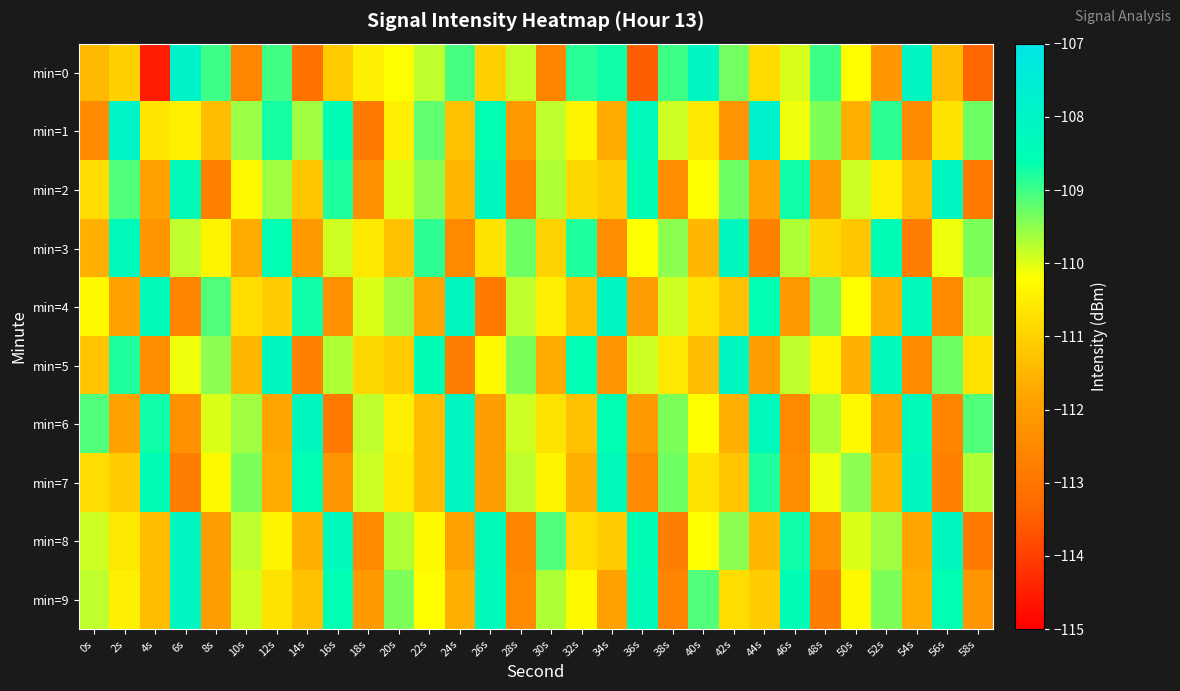

Reading right to left, transcribe all the data shown in this chart.

min=0: 58s=-113.4	56s=-111.4	54s=-108.1	52s=-112.2	50s=-110.2	48s=-109.0	46s=-109.9	44s=-110.8	42s=-109.3	40s=-108.1	38s=-109.0	36s=-113.5	34s=-108.7	32s=-108.9	30s=-112.6	28s=-109.8	26s=-111.0	24s=-109.1	22s=-109.8	20s=-110.2	18s=-110.5	16s=-111.1	14s=-113.1	12s=-109.0	10s=-112.6	8s=-109.0	6s=-107.8	4s=-114.5	2s=-111.0	0s=-111.5
min=1: 58s=-109.3	56s=-110.7	54s=-112.5	52s=-108.9	50s=-111.6	48s=-109.4	46s=-110.1	44s=-107.8	42s=-112.2	40s=-110.6	38s=-109.9	36s=-108.3	34s=-111.7	32s=-110.4	30s=-109.8	28s=-112.1	26s=-108.6	24s=-111.3	22s=-109.2	20s=-110.5	18s=-112.9	16s=-108.5	14s=-109.6	12s=-108.7	10s=-109.6	8s=-111.4	6s=-110.4	4s=-110.6	2s=-107.9	0s=-112.4
min=2: 58s=-112.9	56s=-108.1	54s=-111.4	52s=-110.5	50s=-109.9	48s=-112.0	46s=-108.7	44s=-111.8	42s=-109.3	40s=-110.2	38s=-112.4	36s=-108.5	34s=-111.1	32s=-110.9	30s=-109.7	28s=-112.6	26s=-108.2	24s=-111.5	22s=-109.5	20s=-110.0	18s=-112.3	16s=-108.8	14s=-111.2	12s=-109.6	10s=-110.3	8s=-112.7	6s=-108.4	4s=-111.9	2s=-109.1	0s=-110.8
min=3: 58s=-109.4	56s=-110.1	54s=-112.8	52s=-108.5	50s=-111.2	48s=-110.9	46s=-109.7	44s=-112.7	42s=-108.2	40s=-111.5	38s=-109.5	36s=-110.2	34s=-112.4	32s=-108.8	30s=-111.0	28s=-109.3	26s=-110.7	24s=-112.5	22s=-108.9	20s=-111.3	18s=-110.6	16s=-109.9	14s=-112.1	12s=-108.6	10s=-111.7	8s=-110.4	6s=-109.8	4s=-112.2	2s=-108.3	0s=-111.6
min=4: 58s=-109.7	56s=-112.5	54s=-108.3	52s=-111.6	50s=-110.2	48s=-109.4	46s=-112.1	44s=-108.6	42s=-111.3	40s=-110.7	38s=-109.9	36s=-112.0	34s=-108.1	32s=-111.4	30s=-110.5	28s=-109.8	26s=-112.9	24s=-108.2	22s=-111.8	20s=-109.6	18s=-110.0	16s=-112.3	14s=-108.7	12s=-111.1	10s=-110.8	8s=-109.1	6s=-112.6	4s=-108.4	2s=-111.9	0s=-110.3
min=5: 58s=-110.7	56s=-109.3	54s=-112.5	52s=-108.3	50s=-111.6	48s=-110.4	46s=-109.8	44s=-112.0	42s=-108.1	40s=-111.4	38s=-110.6	36s=-109.9	34s=-112.2	32s=-108.6	30s=-111.7	28s=-109.4	26s=-110.3	24s=-112.8	22s=-108.5	20s=-111.1	18s=-110.9	16s=-109.7	14s=-112.7	12s=-108.2	10s=-111.5	8s=-109.5	6s=-110.1	4s=-112.4	2s=-108.8	0s=-111.2
min=6: 58s=-109.1	56s=-112.6	54s=-108.4	52s=-111.9	50s=-110.3	48s=-109.7	46s=-112.5	44s=-108.3	42s=-111.6	40s=-110.2	38s=-109.4	36s=-112.1	34s=-108.6	32s=-111.3	30s=-110.7	28s=-109.9	26s=-112.0	24s=-108.1	22s=-111.4	20s=-110.5	18s=-109.8	16s=-112.9	14s=-108.2	12s=-111.8	10s=-109.6	8s=-110.0	6s=-112.3	4s=-108.7	2s=-111.9	0s=-109.1
min=7: 58s=-109.7	56s=-112.7	54s=-108.2	52s=-111.5	50s=-109.5	48s=-110.1	46s=-112.4	44s=-108.8	42s=-111.2	40s=-110.7	38s=-109.3	36s=-112.5	34s=-108.3	32s=-111.6	30s=-110.4	28s=-109.8	26s=-112.0	24s=-108.1	22s=-111.4	20s=-110.6	18s=-109.9	16s=-112.2	14s=-108.6	12s=-111.7	10s=-109.4	8s=-110.3	6s=-112.8	4s=-108.5	2s=-111.1	0s=-110.8
min=8: 58s=-112.9	56s=-108.2	54s=-111.8	52s=-109.6	50s=-110.0	48s=-112.3	46s=-108.7	44s=-111.5	42s=-109.5	40s=-110.2	38s=-112.8	36s=-108.5	34s=-111.1	32s=-110.8	30s=-109.1	28s=-112.6	26s=-108.4	24s=-111.9	22s=-110.3	20s=-109.7	18s=-112.5	16s=-108.3	14s=-111.6	12s=-110.4	10s=-109.8	8s=-112.0	6s=-108.1	4s=-111.4	2s=-110.6	0s=-109.9
min=9: 58s=-112.2	56s=-108.6	54s=-111.7	52s=-109.4	50s=-110.3	48s=-112.8	46s=-108.5	44s=-111.1	42s=-110.8	40s=-109.1	38s=-112.6	36s=-108.4	34s=-111.9	32s=-110.3	30s=-109.7	28s=-112.5	26s=-108.3	24s=-111.6	22s=-110.2	20s=-109.4	18s=-112.1	16s=-108.6	14s=-111.3	12s=-110.7	10s=-109.9	8s=-112.0	6s=-108.1	4s=-111.4	2s=-110.5	0s=-109.8